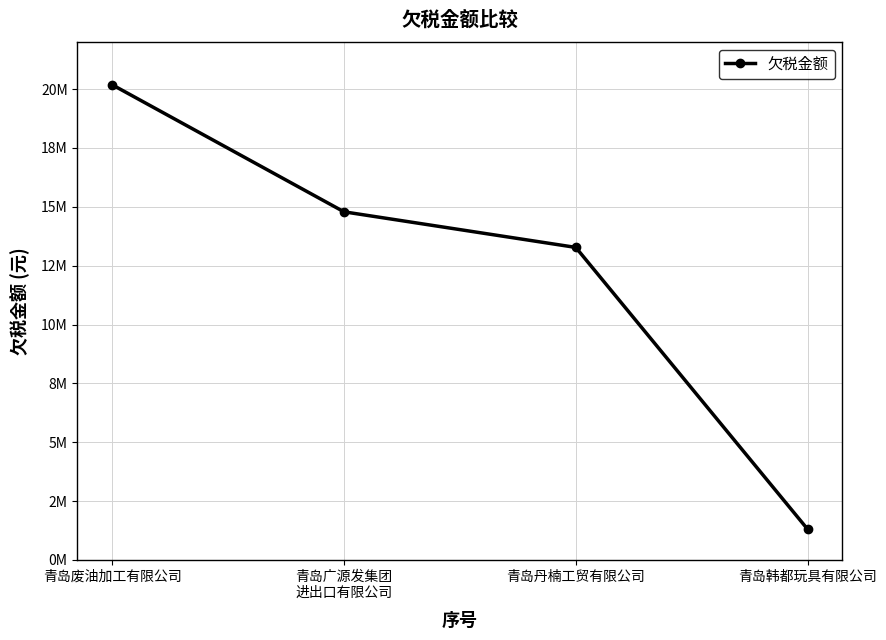

What is the greatest value displayed?

20182052.6